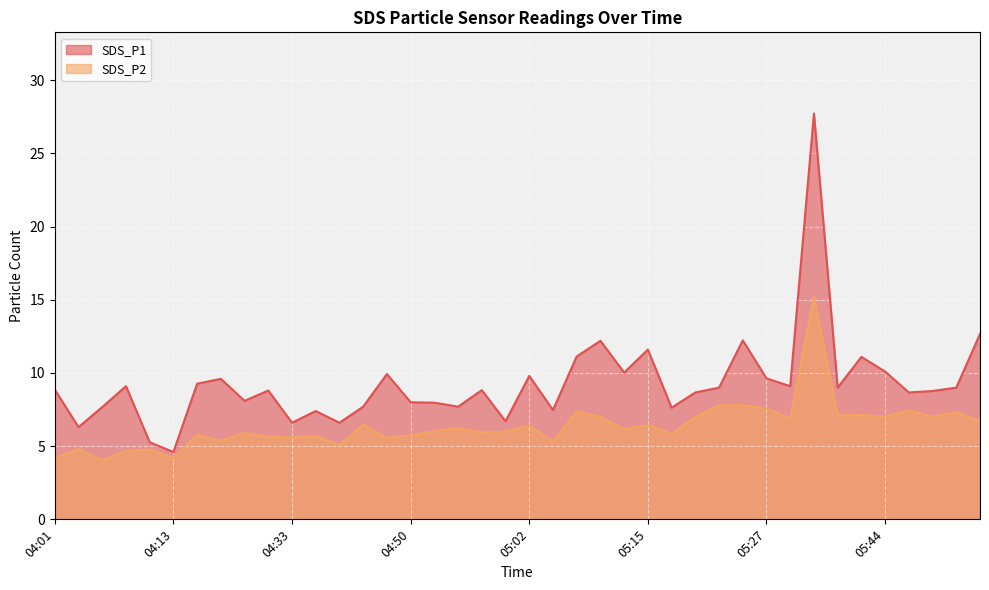

What is the maximum value for SDS_P2?

15.2